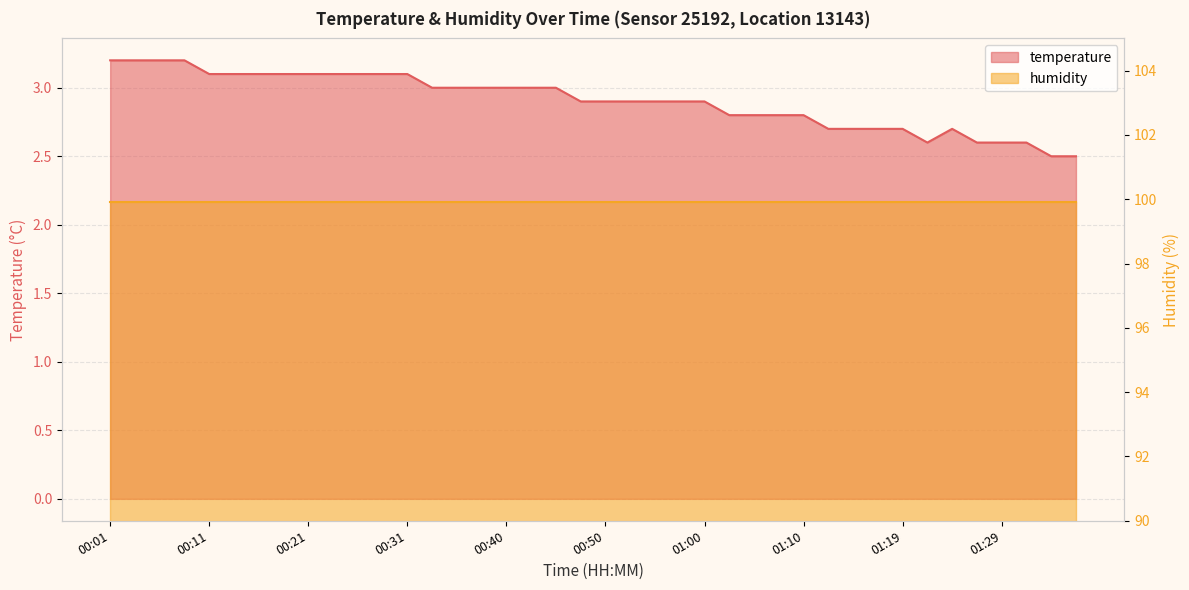

What is the minimum value shown in the chart?

2.5